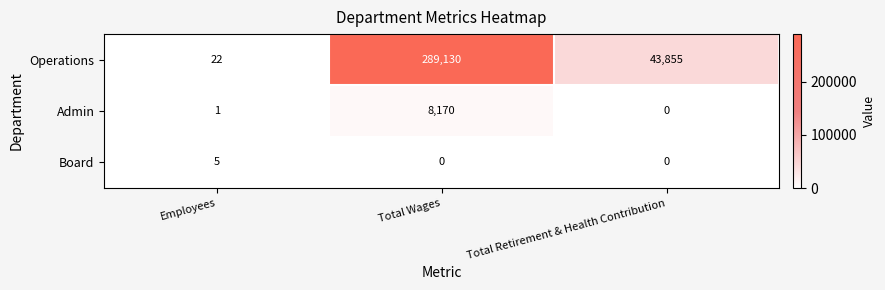

At how many categories does at least one series exceed 51953?

1